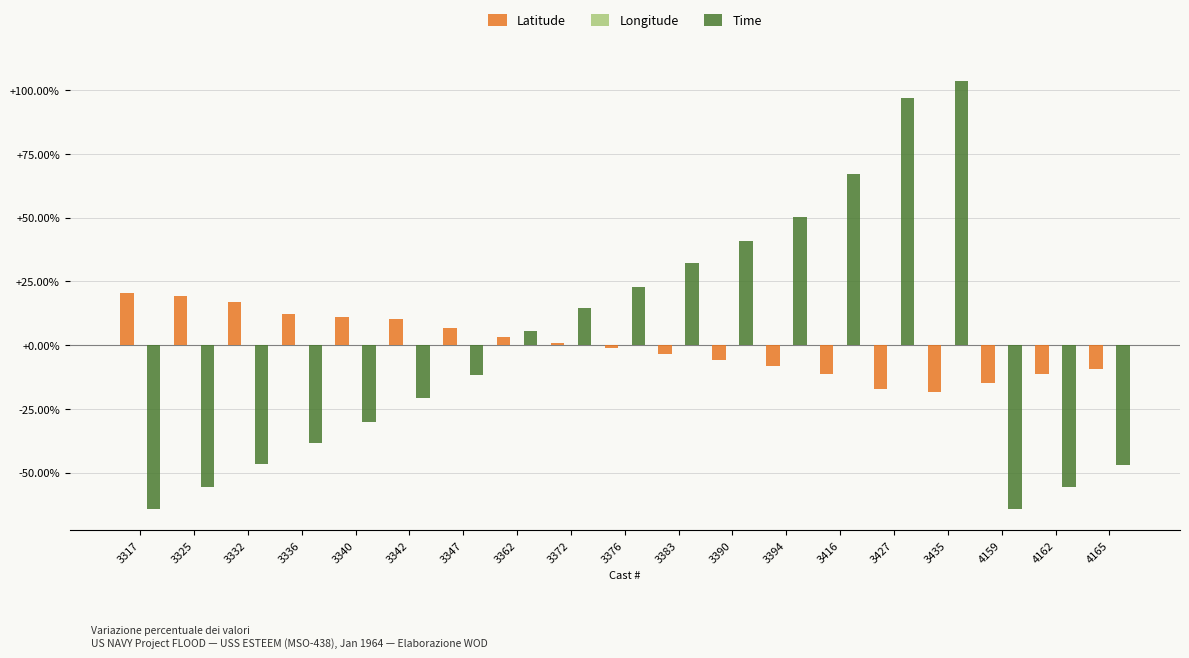

The Time series shows 11.2 at 3394. True or false?

False